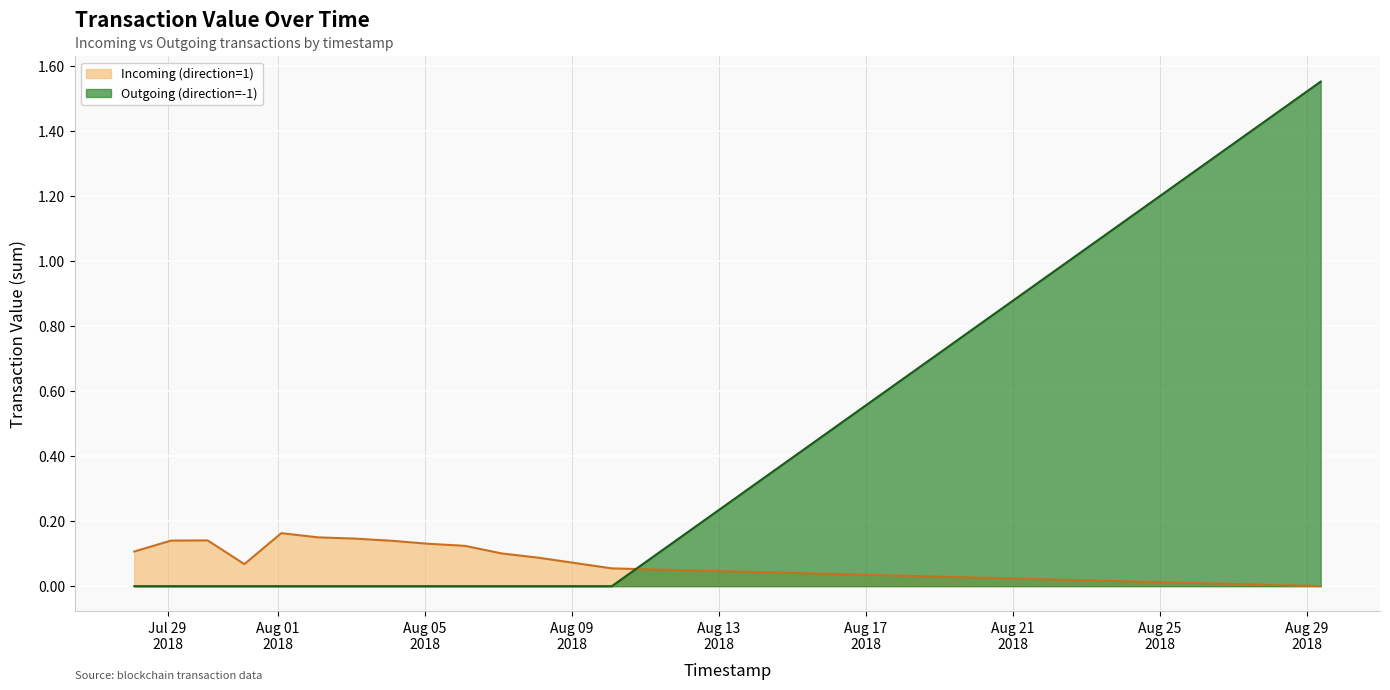

At which category is the sum across all series the highest?

1535533693